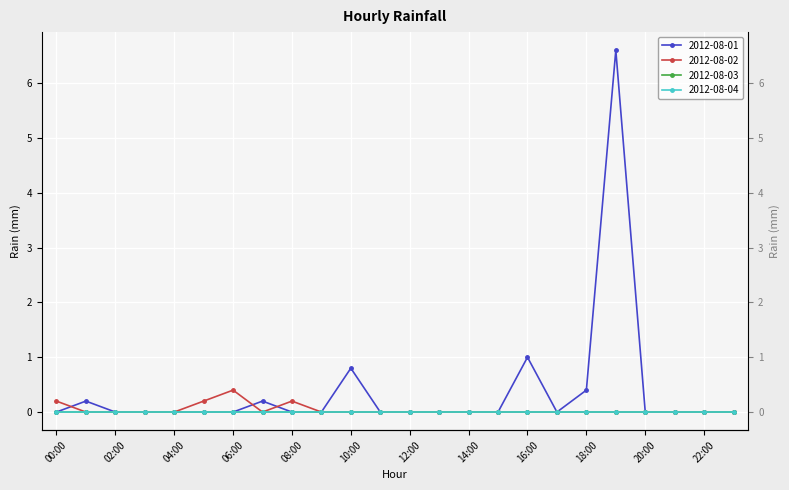

True or false: 2012-08-02 and 2012-08-01 cross at least once.

True